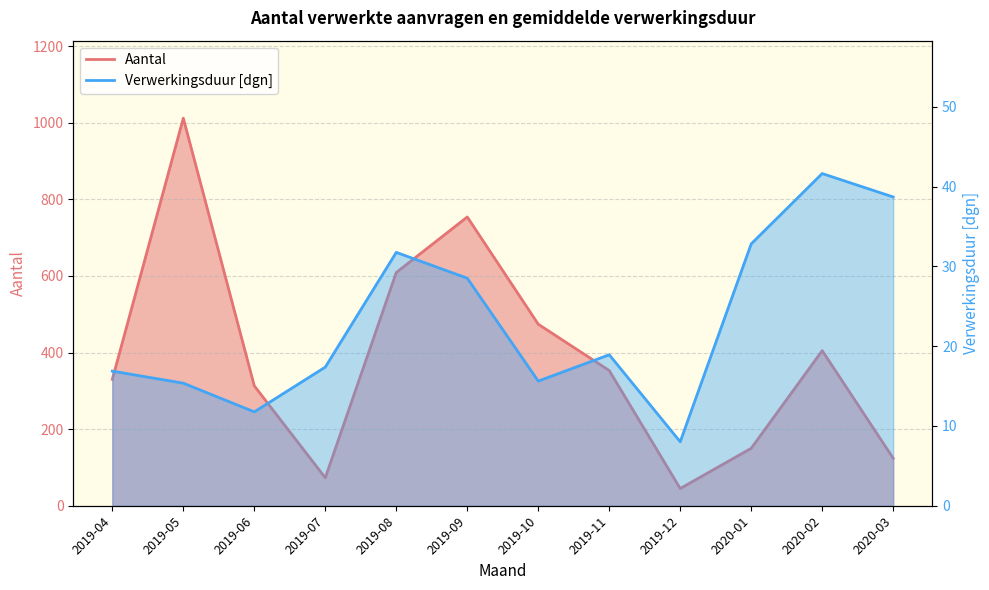

How many data points does each series have?

12